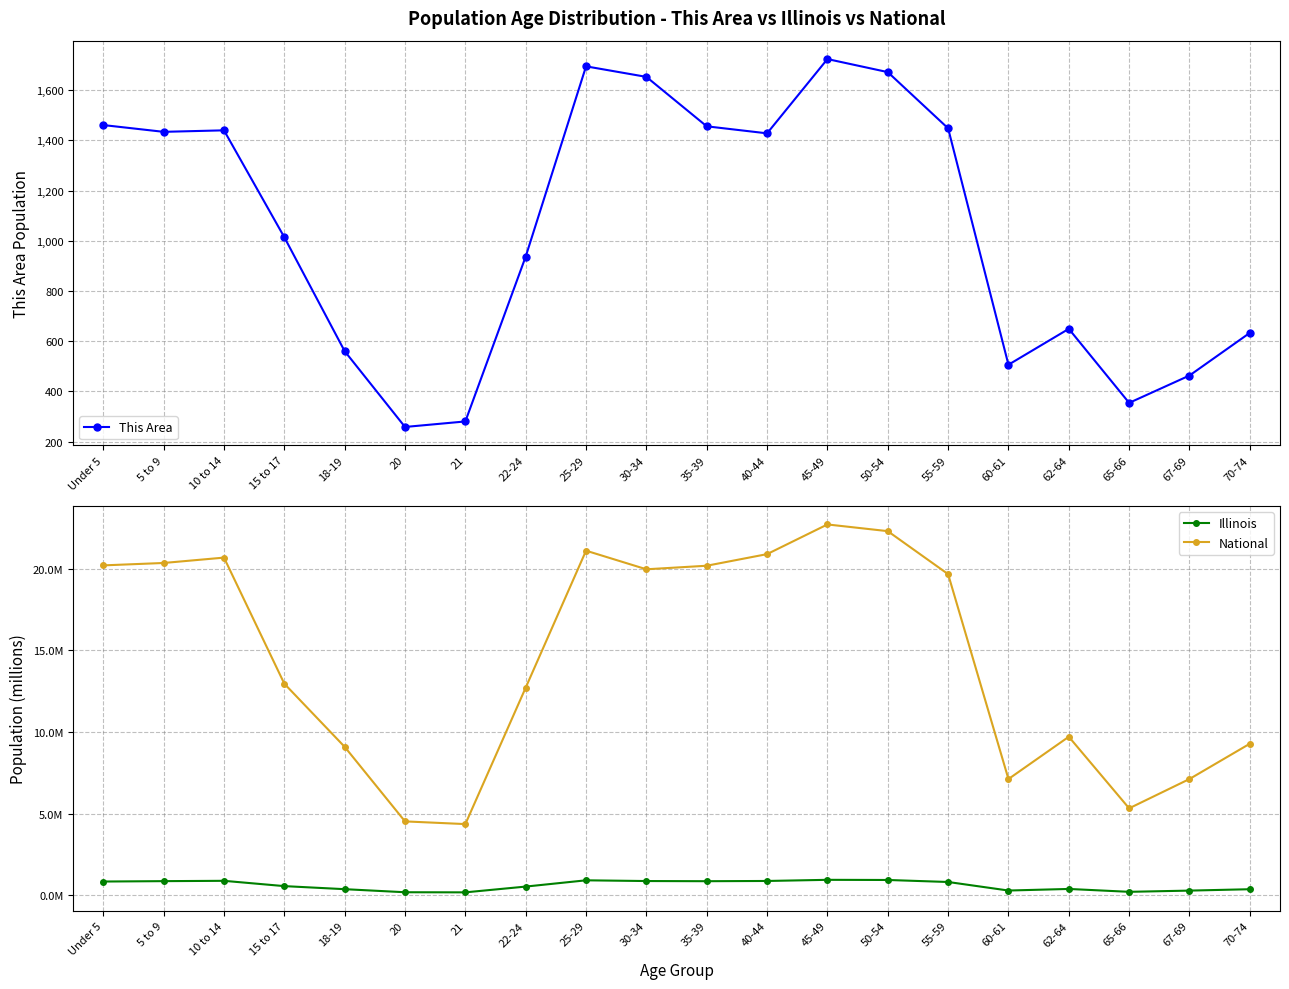

What is the value of the National point at the 9th from the left?

21.1